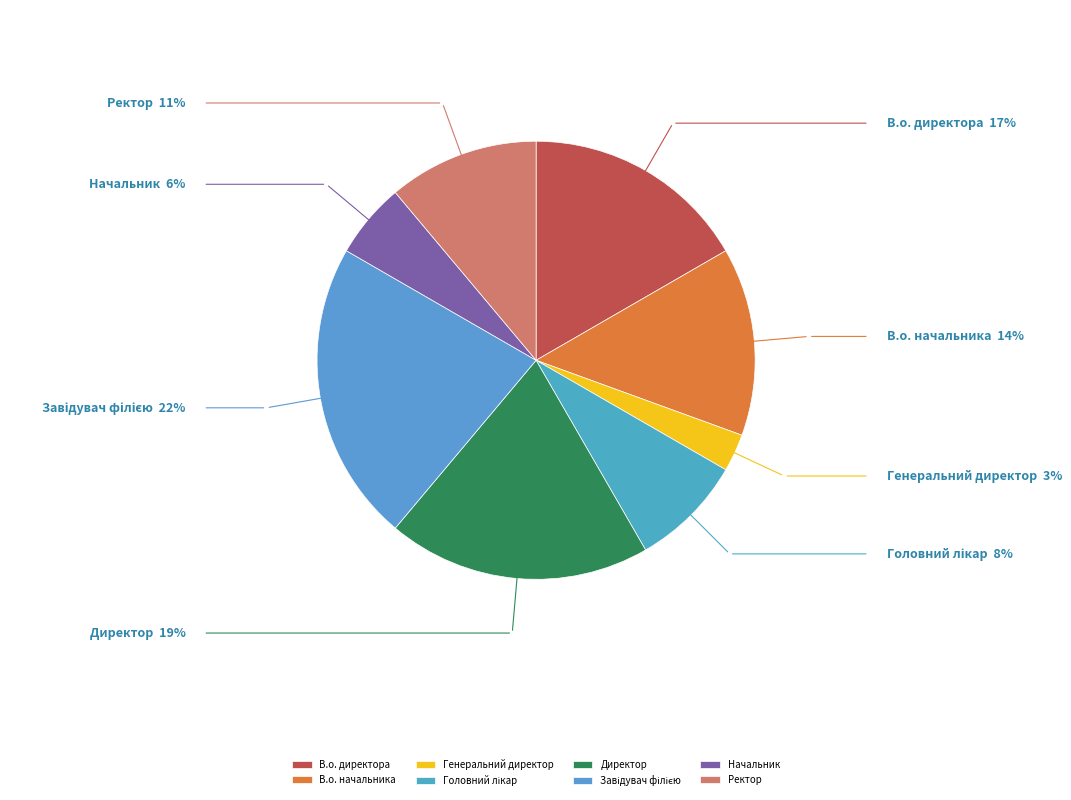

What is the ratio of the value at Директор to the value at В.о. начальника?

1.4